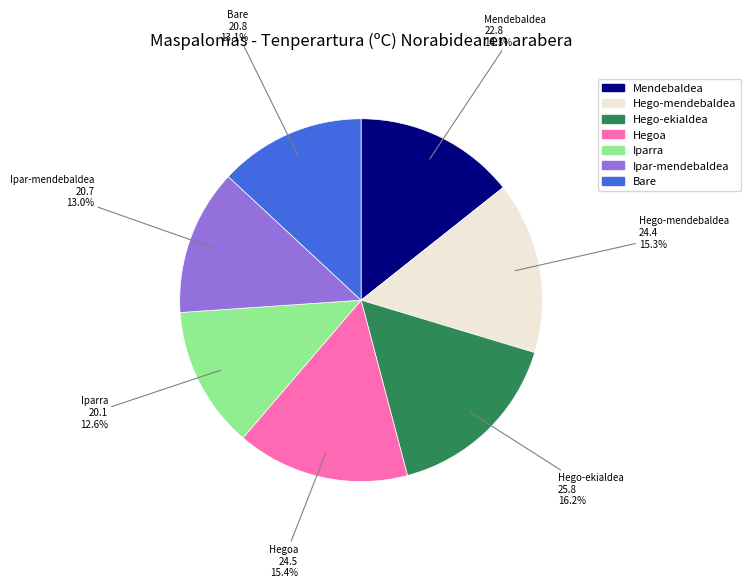

What is the ratio of the value at Hegoa to the value at Iparra?

1.2